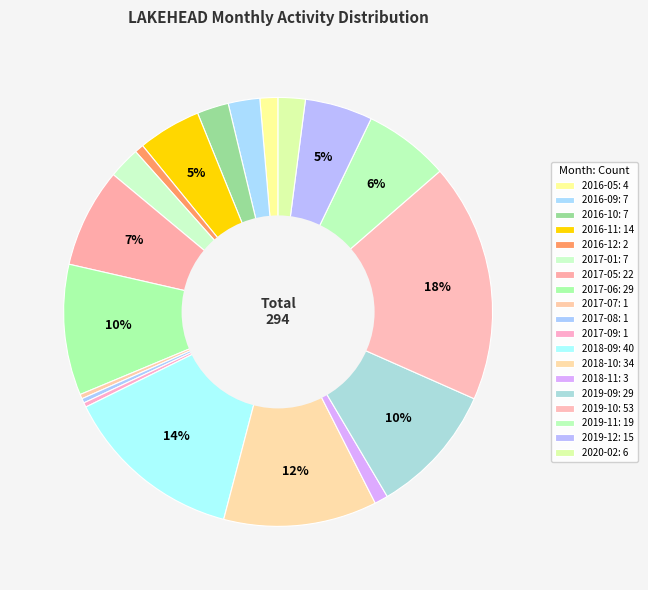

Count the number of slices in the pie.

19